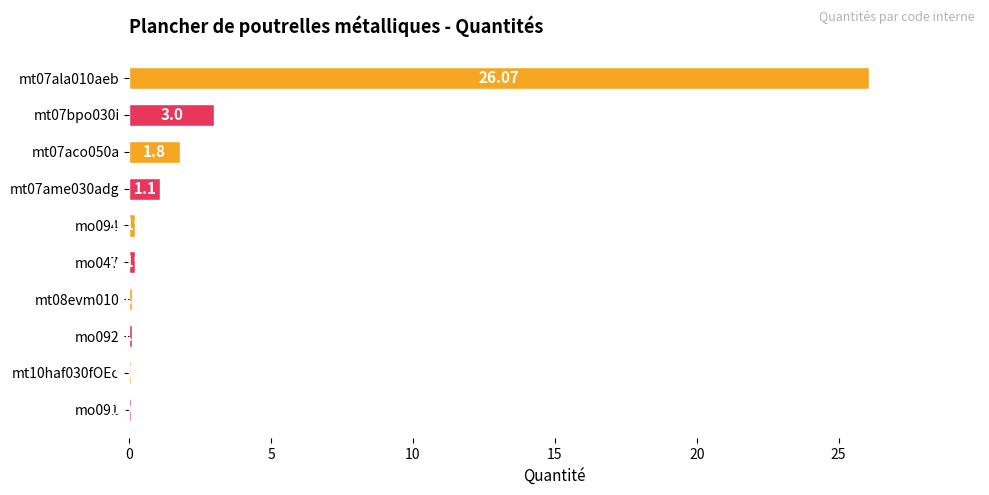

What is the minimum value shown in the chart?

0.1